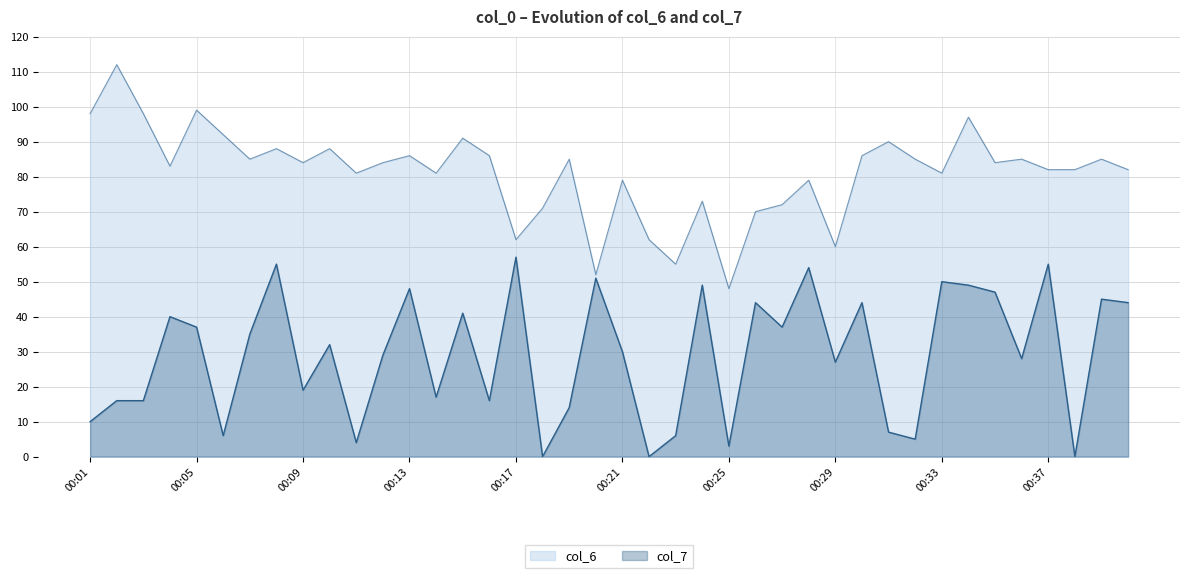

True or false: col_6 and col_7 intersect in this chart.

False